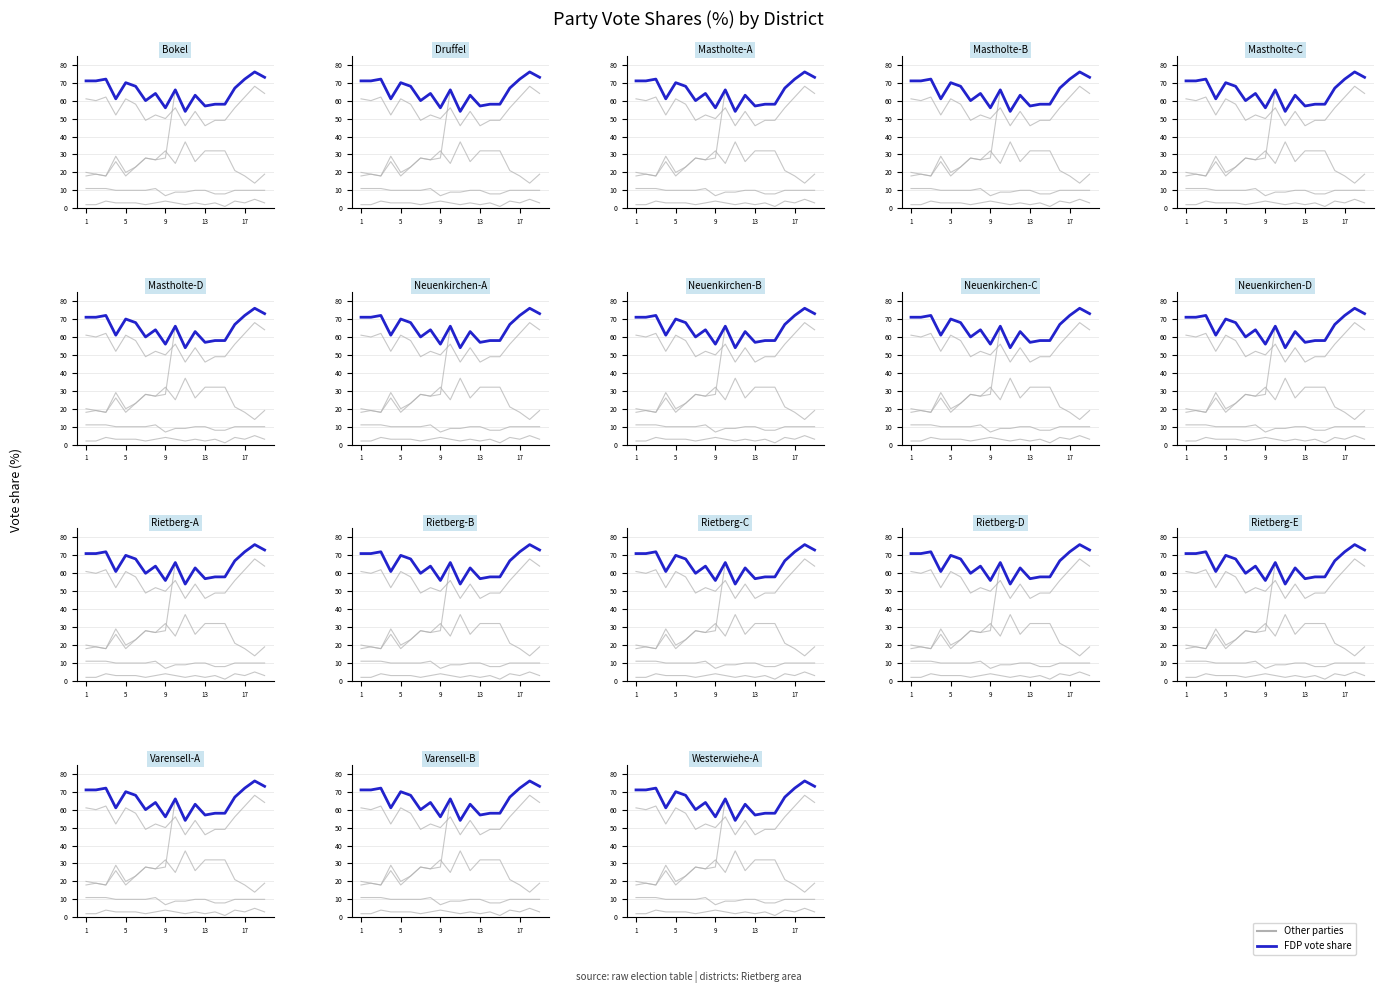

What is the sum of all CDU_Proz values?

849